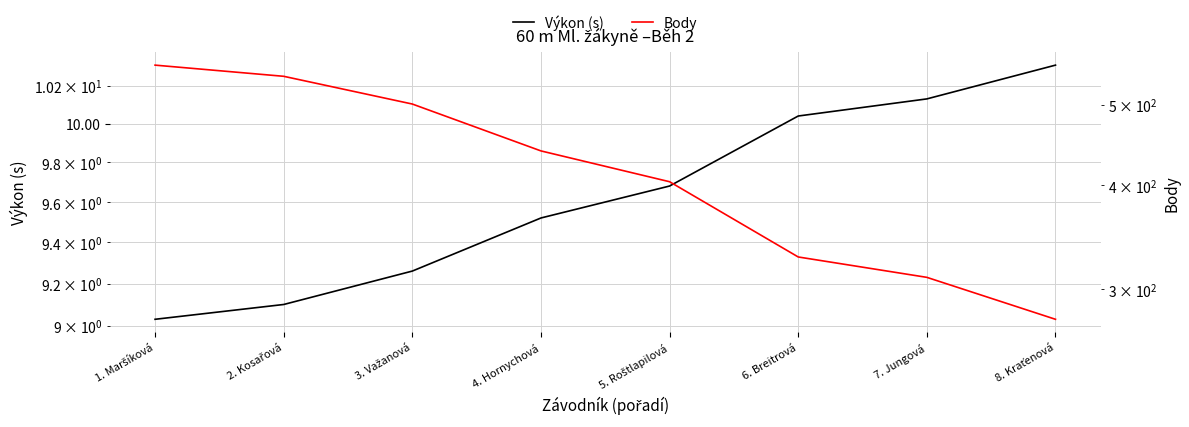

What is the label of the 8th point from the left?

8. Kraťenová